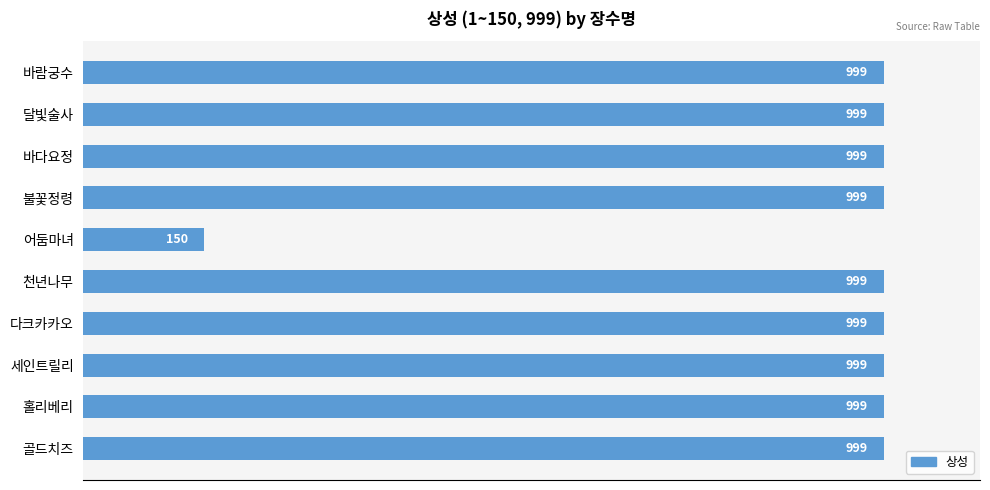

What is the value of the 2nd bar from the top?

999